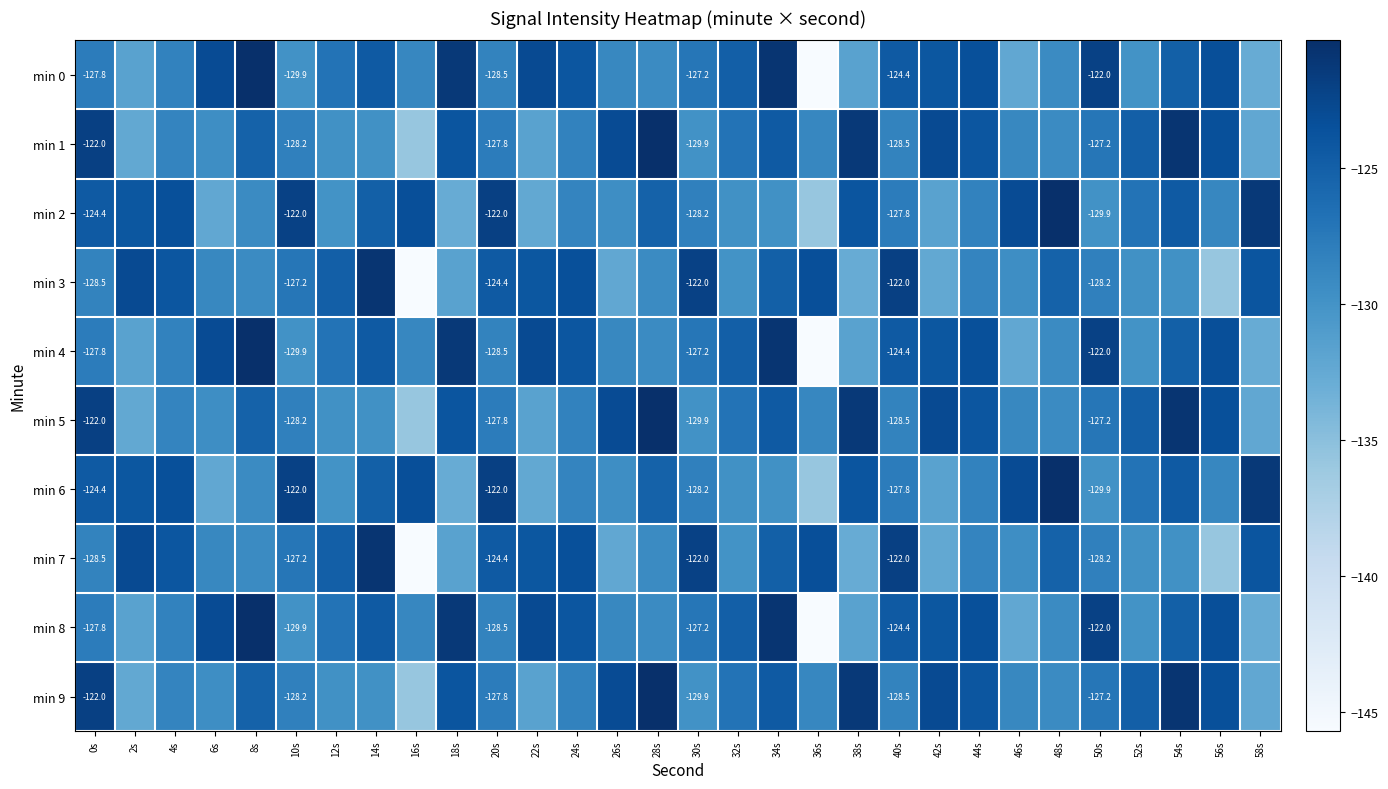

What is the highest value of the min 0 series?

-120.3